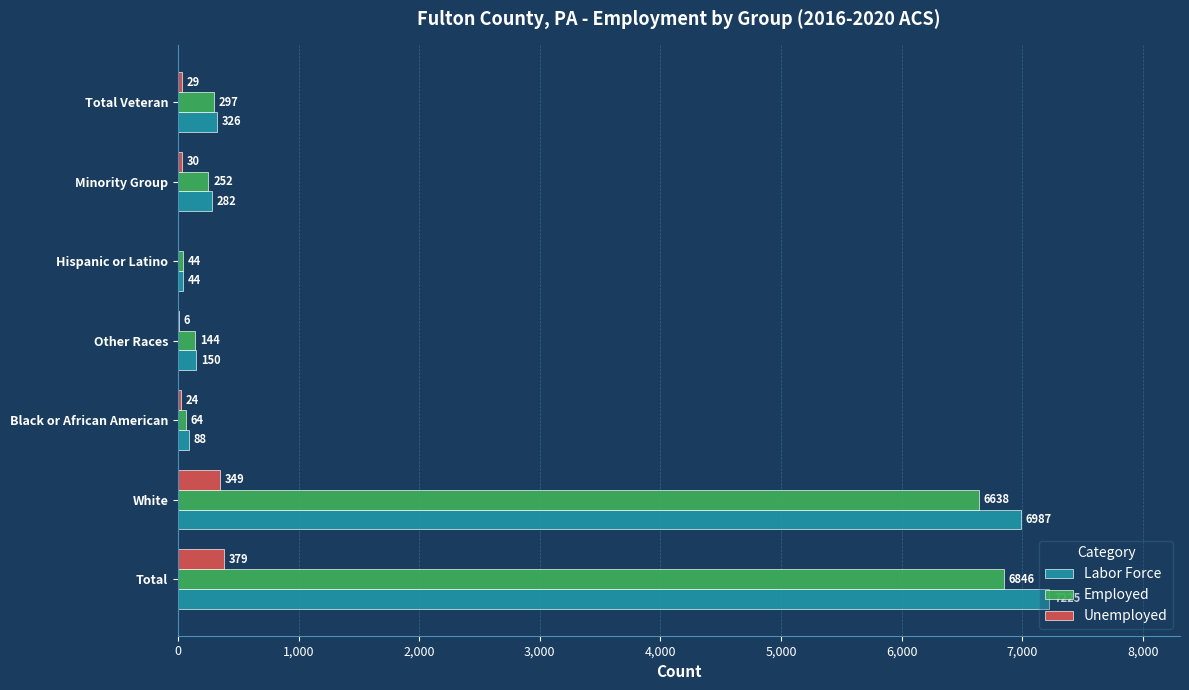

What is the total value across all series at Black or African American?

176